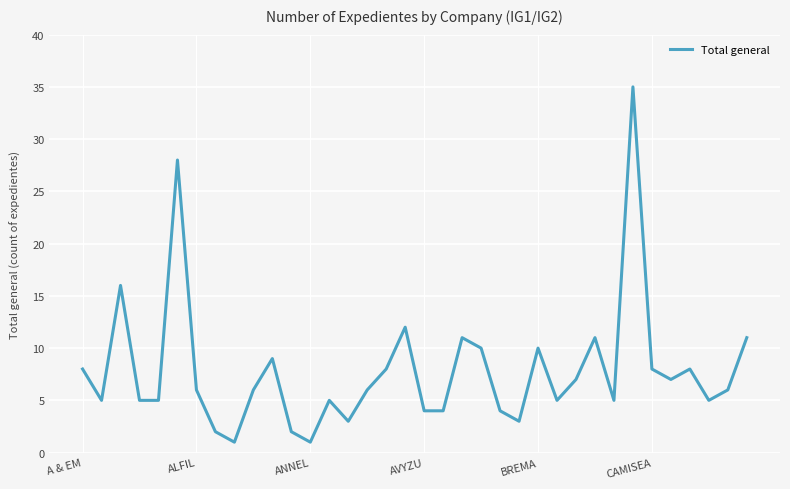

What is the maximum value shown in the chart?

35